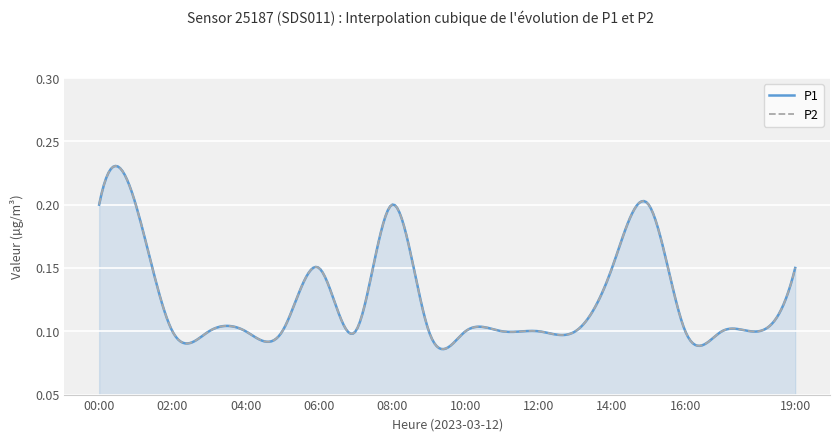

What is the total value across all series at 11:00?

0.2